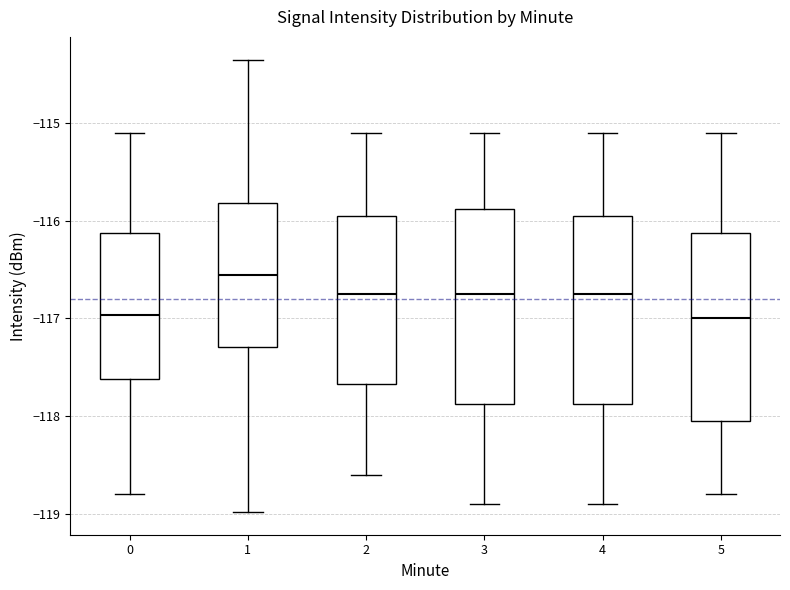

Where is the lower edge of the box at x = 4 on the y-axis? The values are not printed on the chart, so give them approximately, as read against the axis.

-117.9